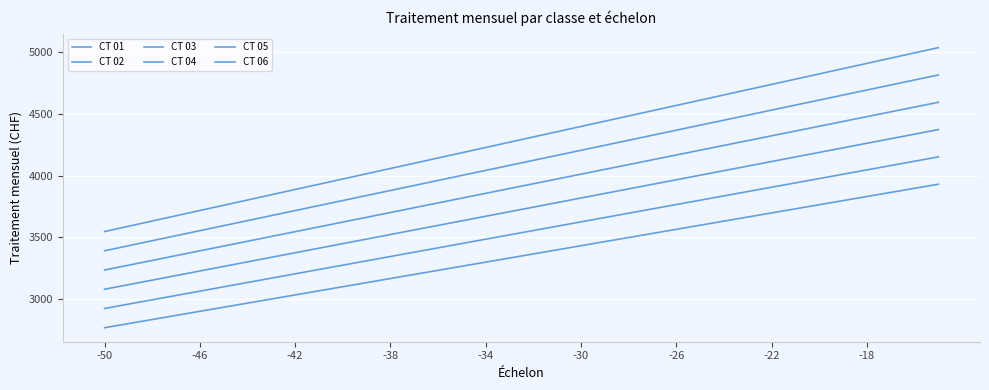

How many lines are shown in the chart?

6